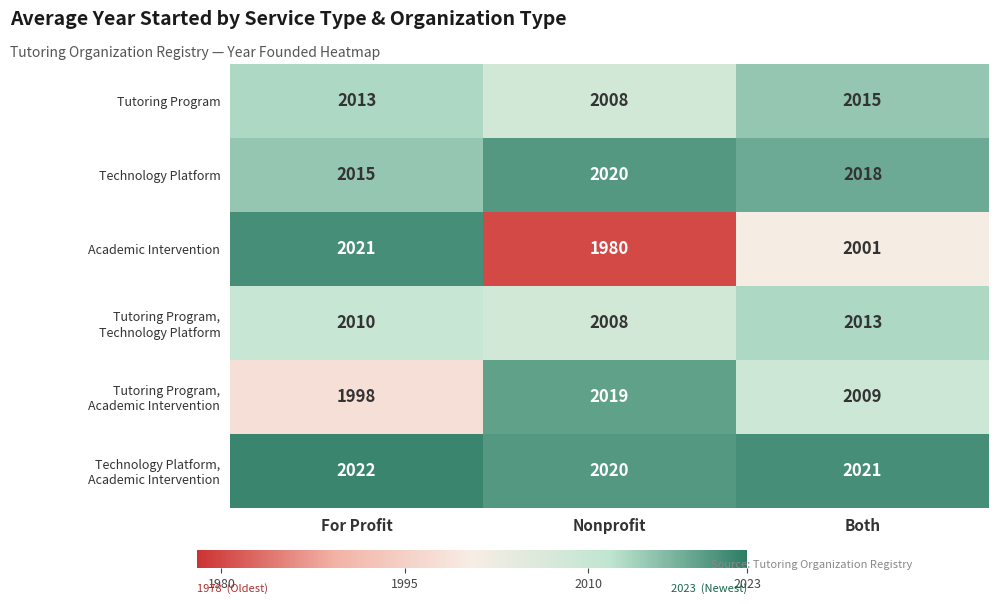

Count the number of data series in this chart.

6